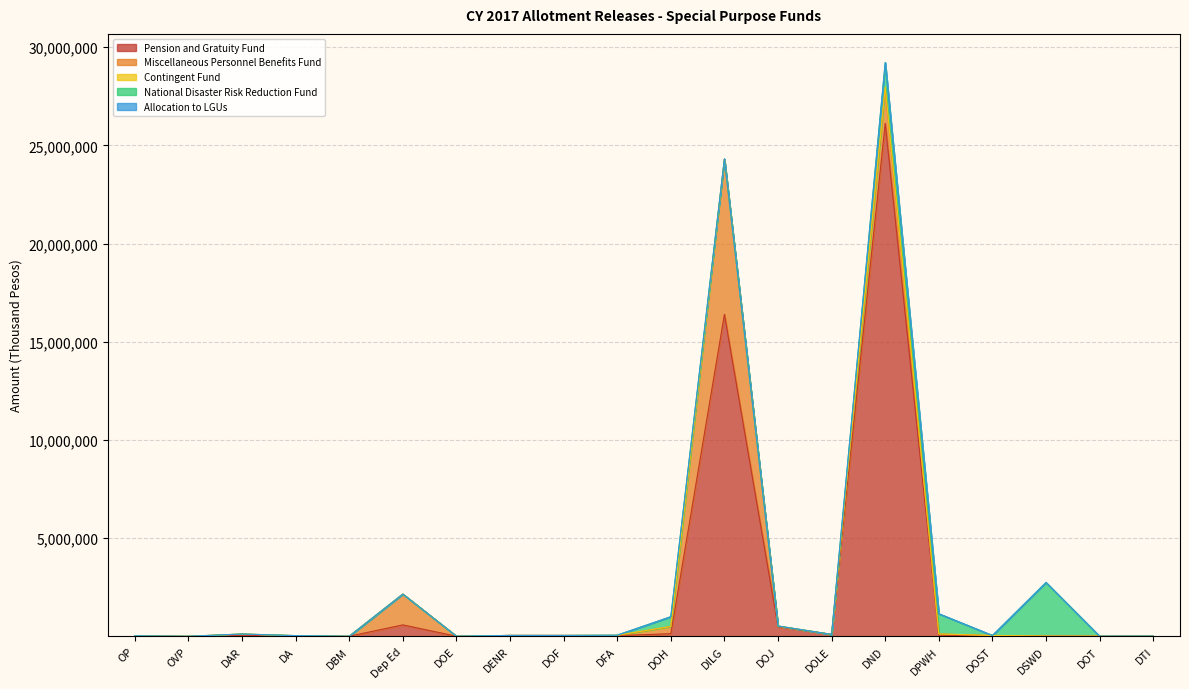

What is the sum of the National Disaster Risk Reduction Fund values at DND and DPWH?

2278790